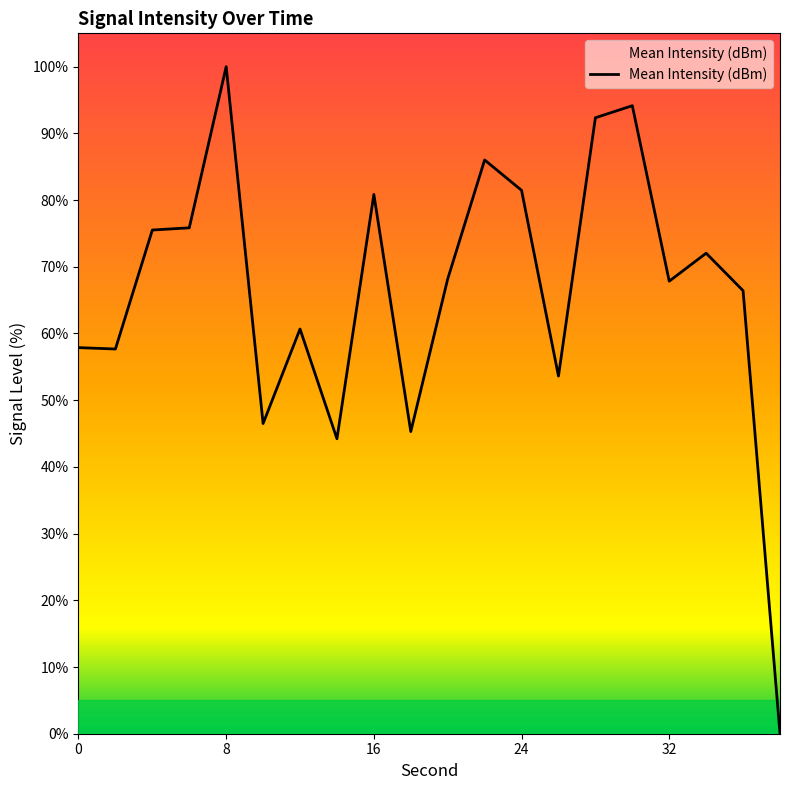

What is the average value?

66.3